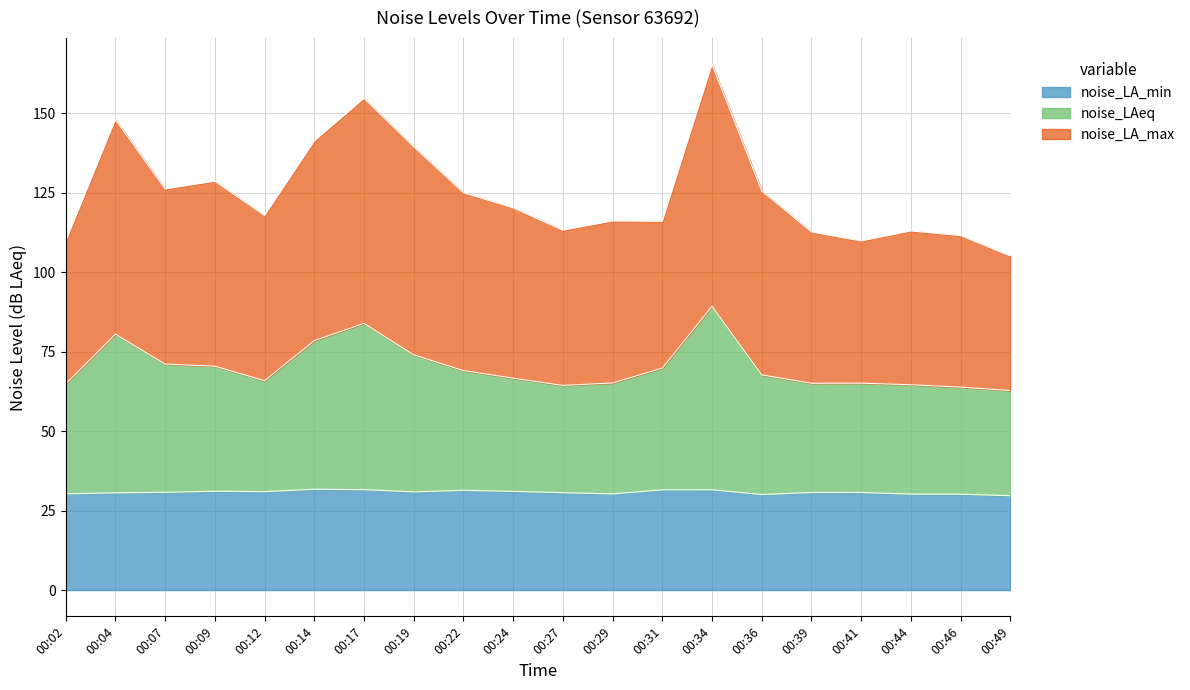

Which has a higher value, 00:09 or 00:34?

00:34